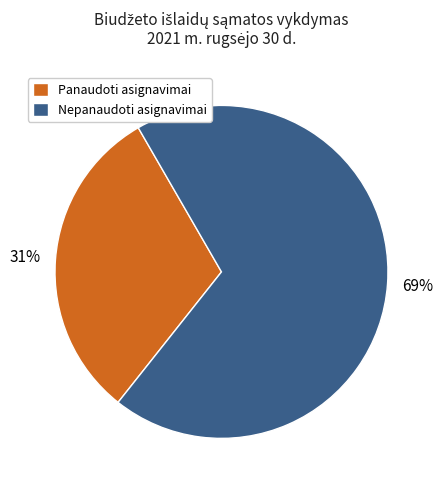

Do Nepanaudoti asignavimai and Panaudoti asignavimai together represent more than half of the pie?

Yes